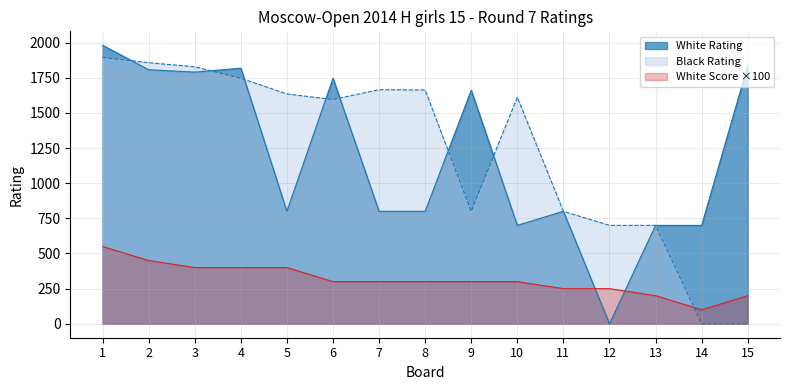

Is it true that Black Rating equals 700 at 12?

True